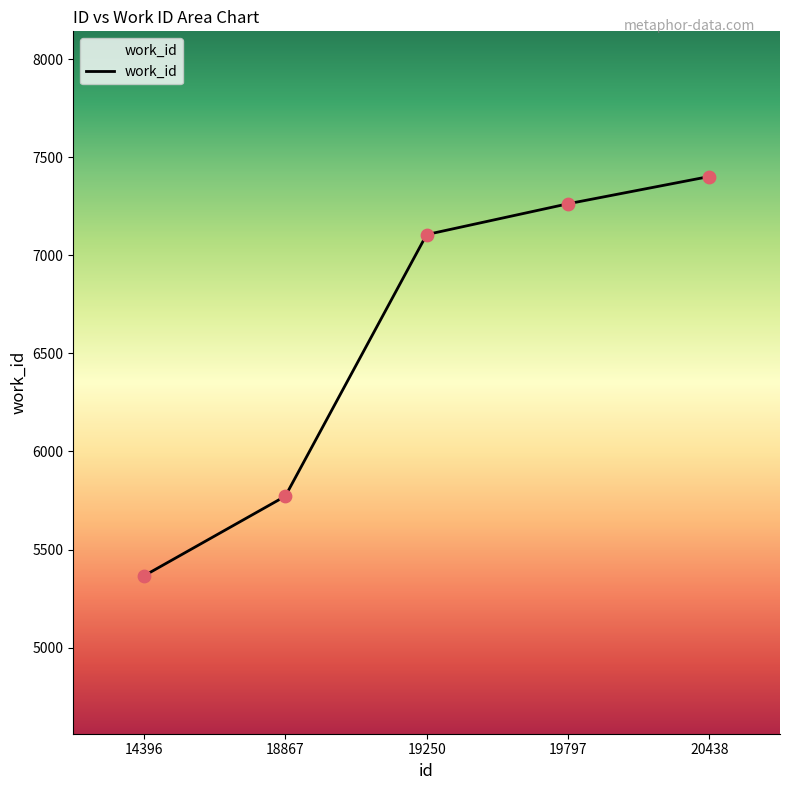

What is the ratio of the value at 18867 to the value at 19250?

0.8